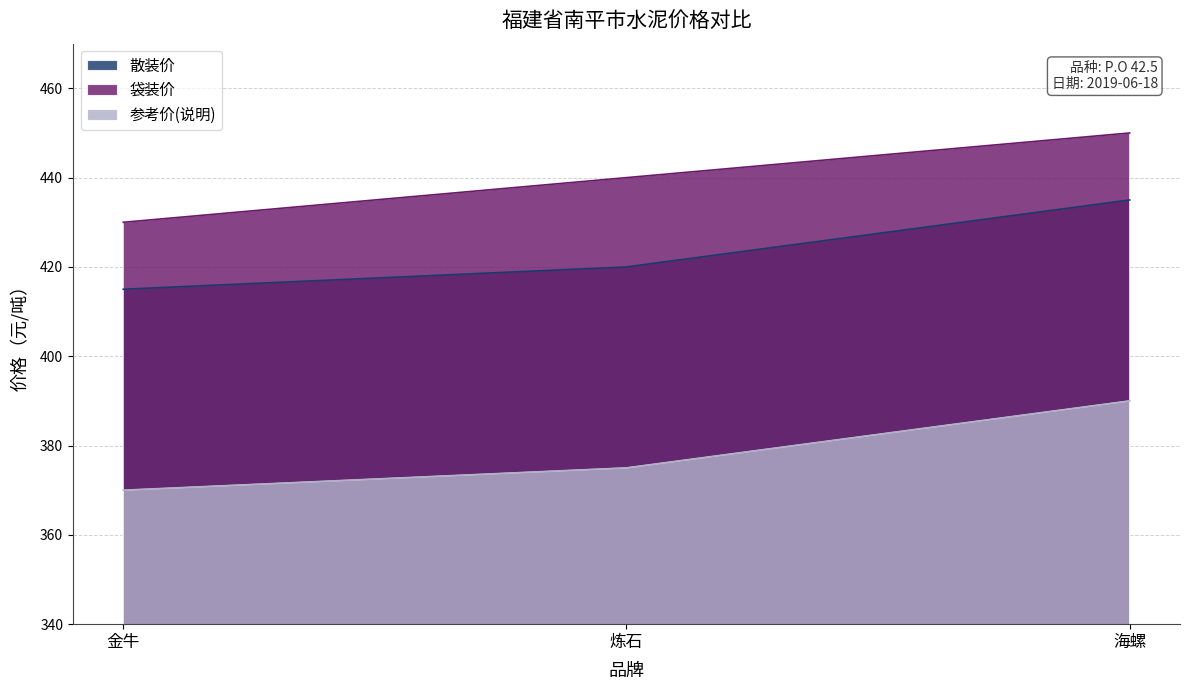

Rank the series by their average value, from lowest to highest.

参考价(说明), 散装价, 袋装价